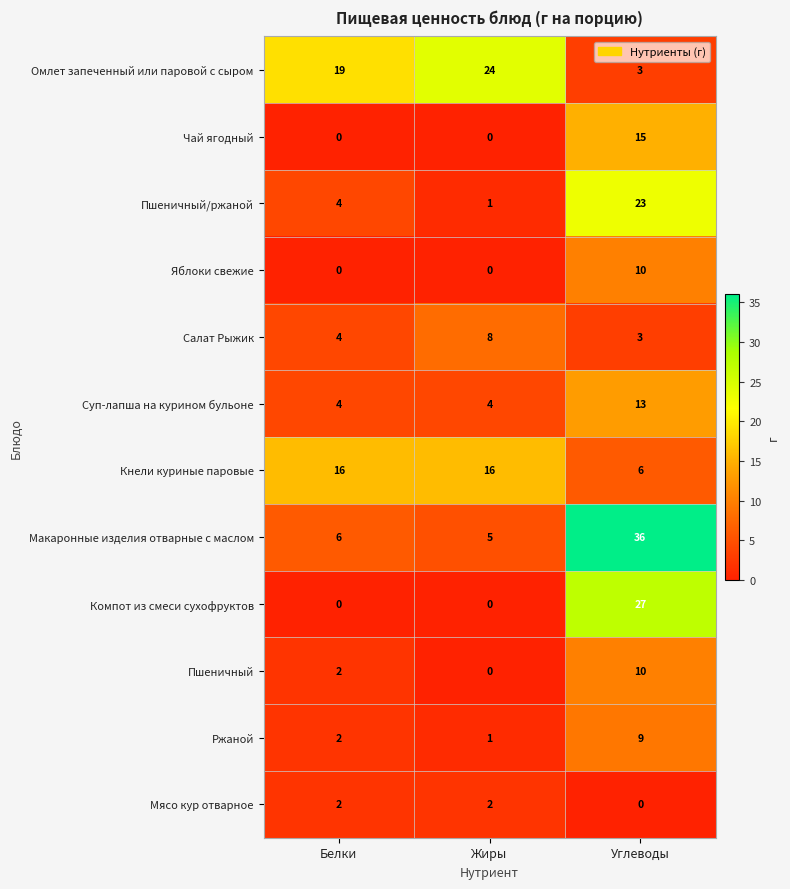

Between Белки and Жиры, which series saw the biggest shift?

Омлет запеченный или паровой с сыром